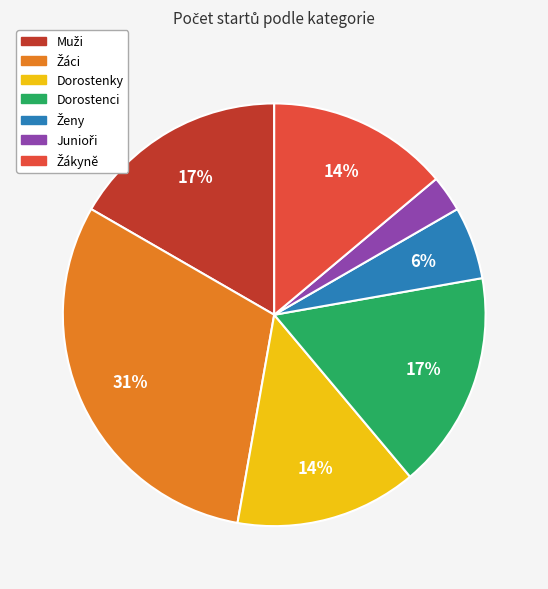

To the nearest percent, what is the average slice percentage?

14%